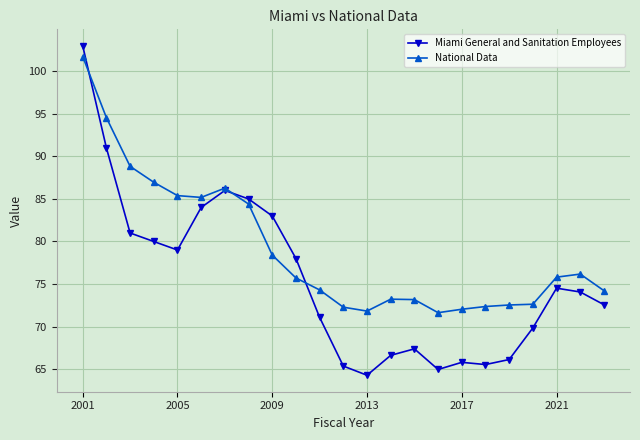

Which series has the largest range (max minus min)?

Miami General and Sanitation Employees